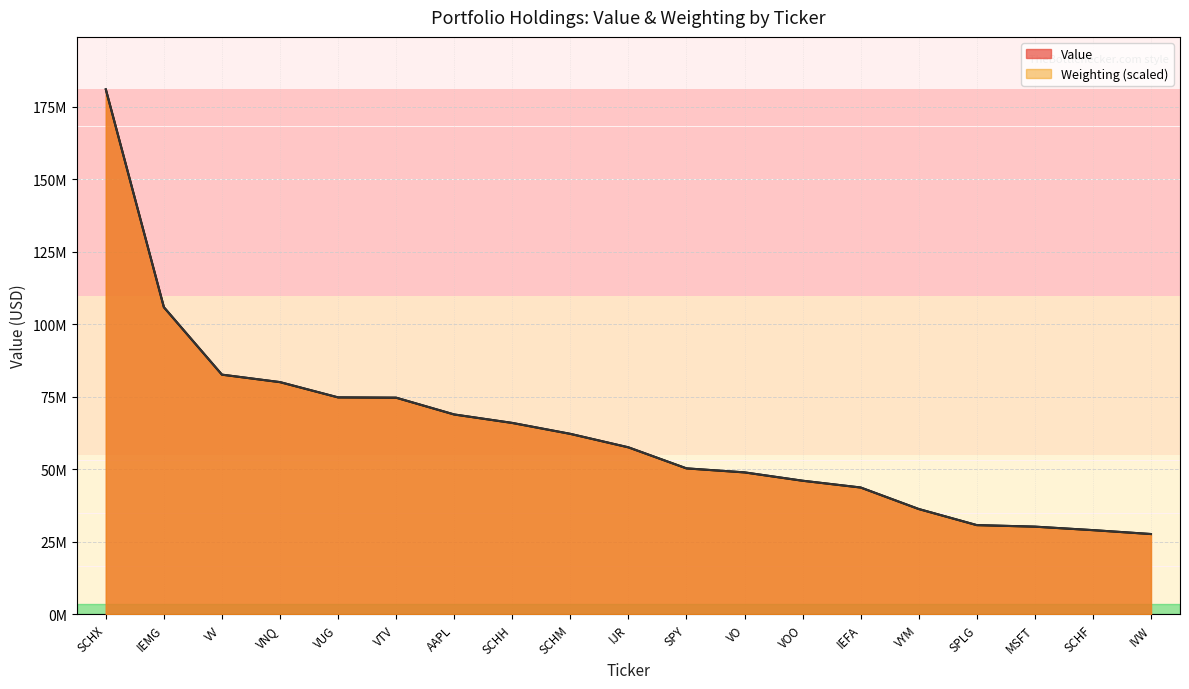

What is the approximate value of Value at VTV?

74692000.0